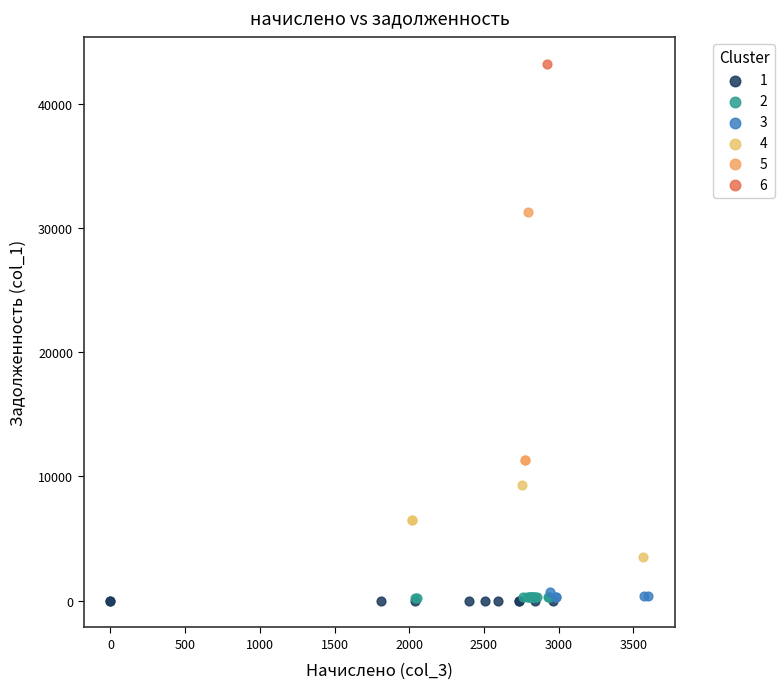

What are all the series names shown in the legend?

1, 2, 3, 4, 5, 6